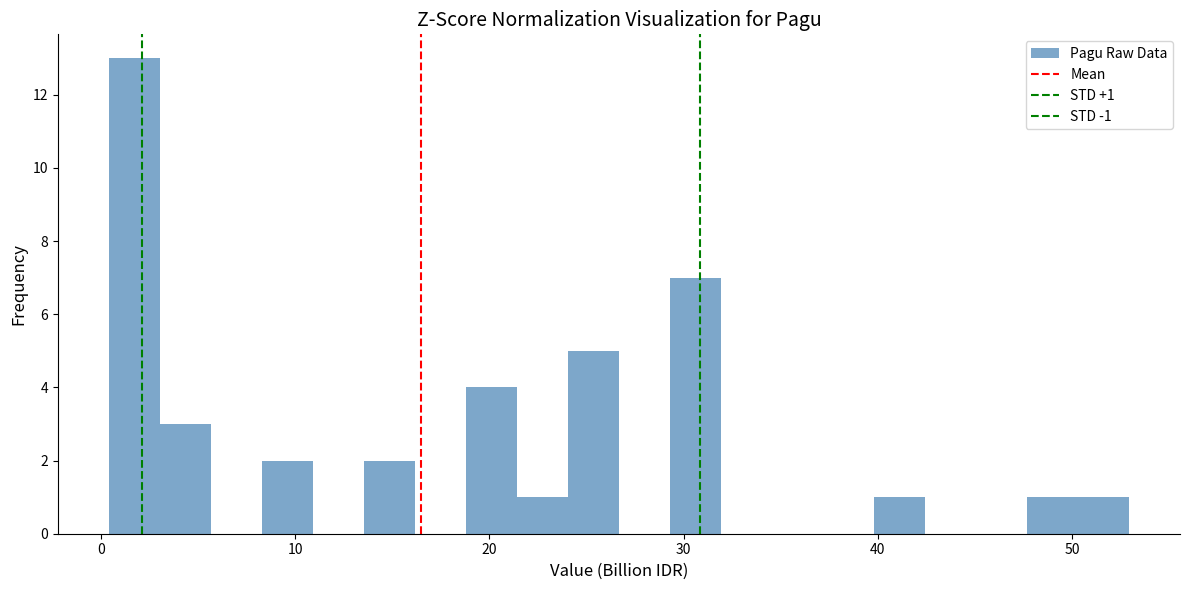

Read against the x-axis, roughly where is the centre of the tallest bar?

2